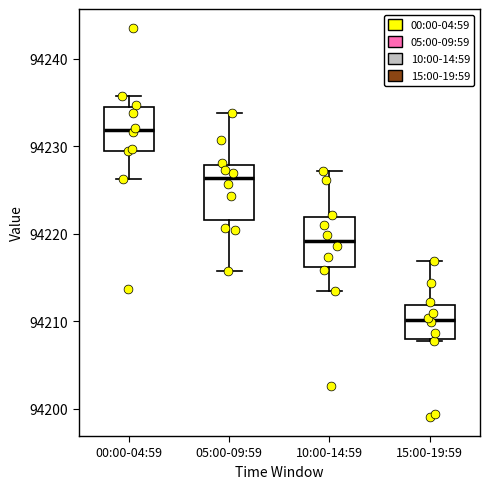

Reading left to right, read every box against the y-axis: the position of its median line, the range the box covers, and the ends of its whiskers. The values are not printed on the chart, so give them approximately, as read against the axis.

00:00-04:59: median 94232, box 94230 to 94235, whiskers 94226 to 94236
05:00-09:59: median 94226, box 94222 to 94228, whiskers 94216 to 94234
10:00-14:59: median 94219, box 94216 to 94222, whiskers 94214 to 94227
15:00-19:59: median 94210, box 94208 to 94212, whiskers 94208 to 94217